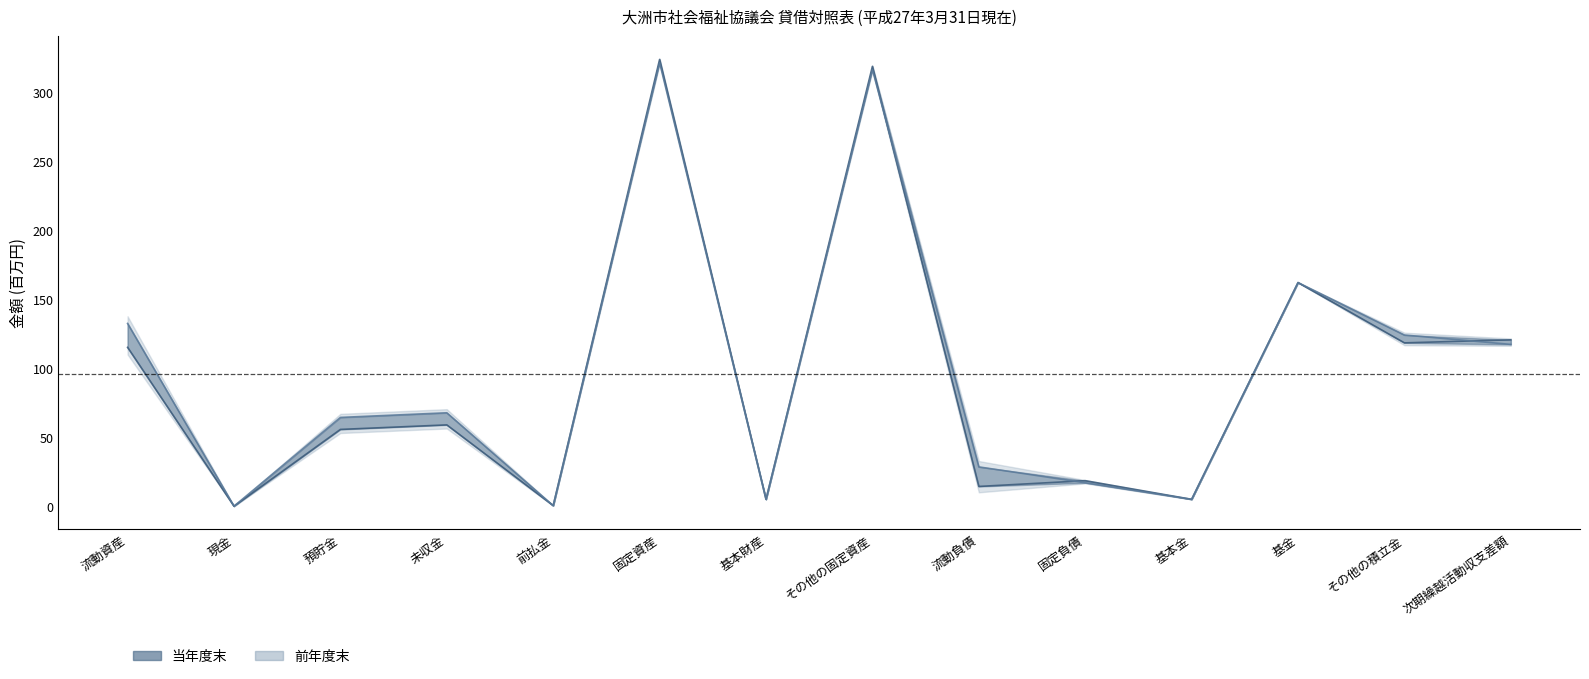

How many values in the 当年度末 series are below 58?

7